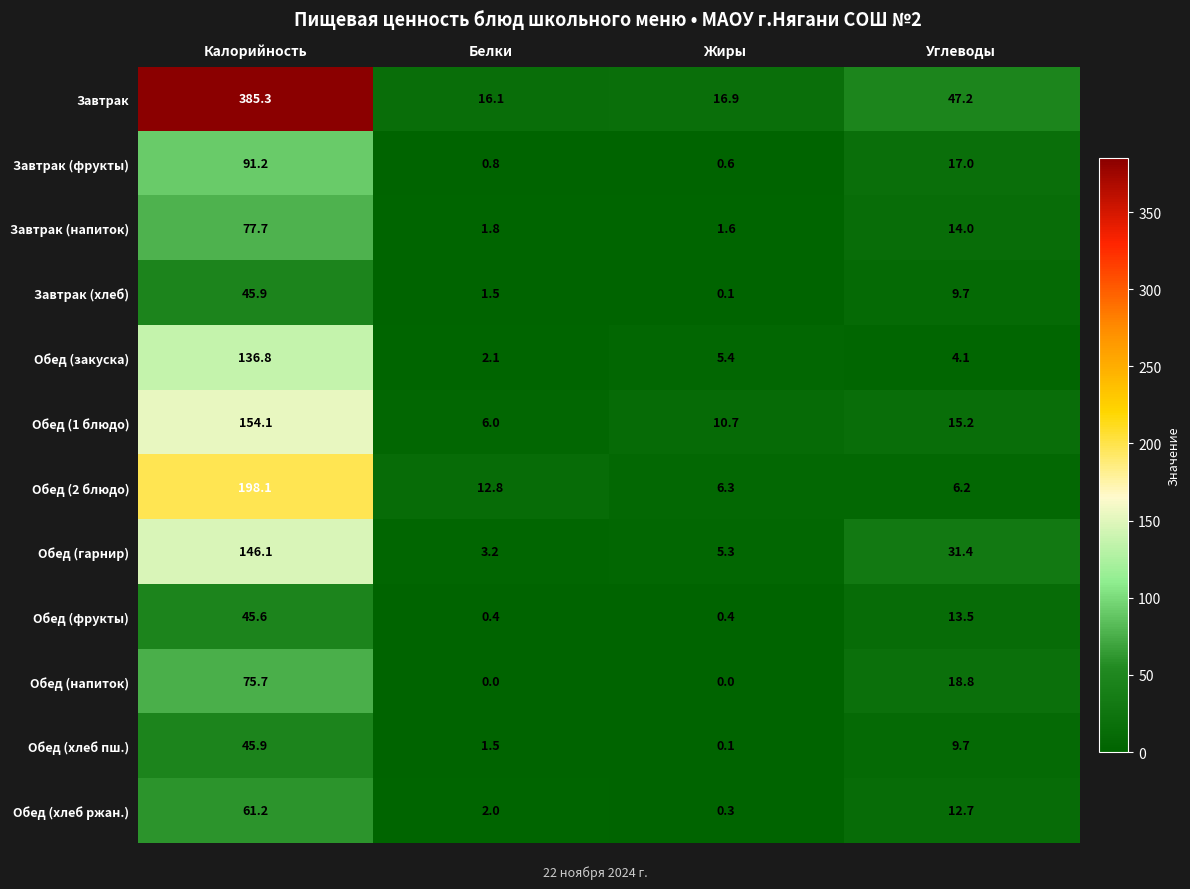

At which category is the sum across all series the highest?

Калорийность